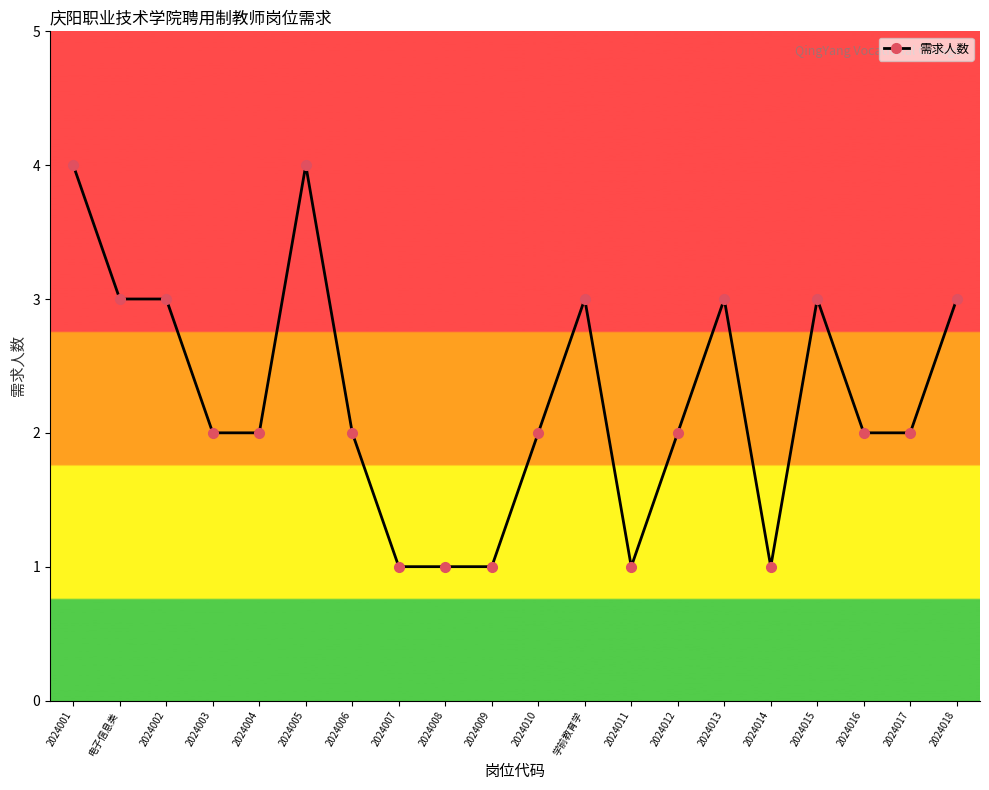

What is the ratio of the value at 2024010 to the value at 2024009?

2.0